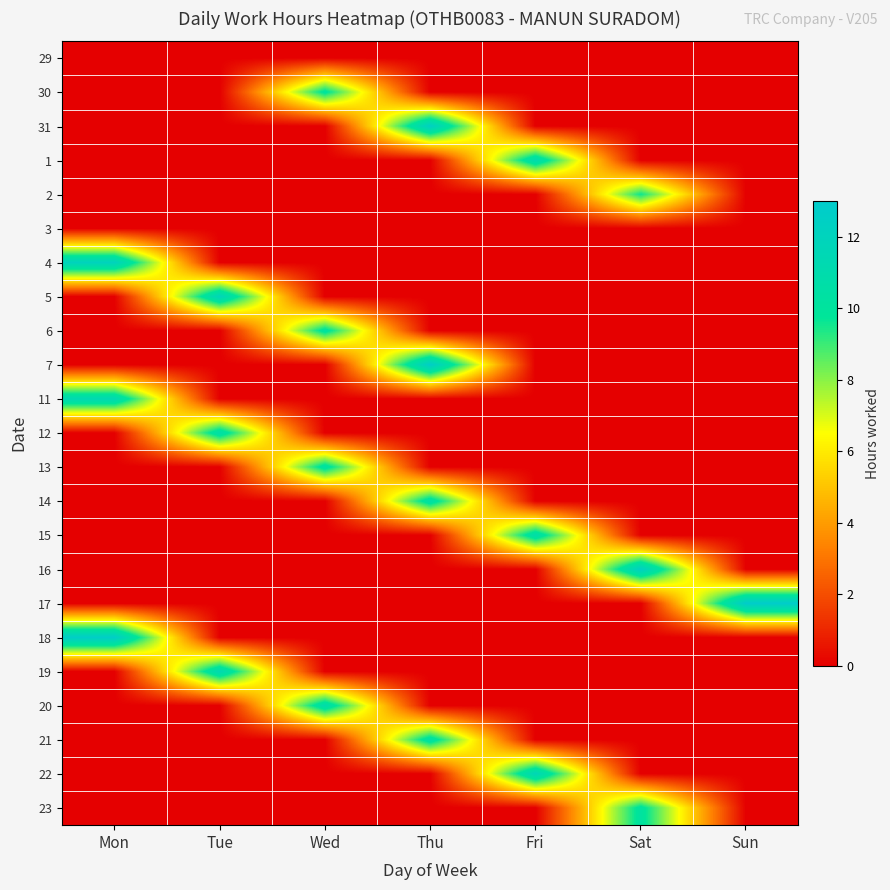

Reading left to right, extract all data points from this chart.

29: Mon=0.0	Tue=0.0	Wed=0.0	Thu=0.0	Fri=0.0	Sat=0.0	Sun=0.0
30: Mon=0.0	Tue=0.0	Wed=10.1	Thu=0.0	Fri=0.0	Sat=0.0	Sun=0.0
31: Mon=0.0	Tue=0.0	Wed=0.0	Thu=12.4	Fri=0.0	Sat=0.0	Sun=0.0
1: Mon=0.0	Tue=0.0	Wed=0.0	Thu=0.0	Fri=11.1	Sat=0.0	Sun=0.0
2: Mon=0.0	Tue=0.0	Wed=0.0	Thu=0.0	Fri=0.0	Sat=9.6	Sun=0.0
3: Mon=0.0	Tue=0.0	Wed=0.0	Thu=0.0	Fri=0.0	Sat=0.0	Sun=0.0
4: Mon=12.1	Tue=0.0	Wed=0.0	Thu=0.0	Fri=0.0	Sat=0.0	Sun=0.0
5: Mon=0.0	Tue=11.8	Wed=0.0	Thu=0.0	Fri=0.0	Sat=0.0	Sun=0.0
6: Mon=0.0	Tue=0.0	Wed=10.3	Thu=0.0	Fri=0.0	Sat=0.0	Sun=0.0
7: Mon=0.0	Tue=0.0	Wed=0.0	Thu=12.7	Fri=0.0	Sat=0.0	Sun=0.0
11: Mon=11.3	Tue=0.0	Wed=0.0	Thu=0.0	Fri=0.0	Sat=0.0	Sun=0.0
12: Mon=0.0	Tue=10.7	Wed=0.0	Thu=0.0	Fri=0.0	Sat=0.0	Sun=0.0
13: Mon=0.0	Tue=0.0	Wed=10.4	Thu=0.0	Fri=0.0	Sat=0.0	Sun=0.0
14: Mon=0.0	Tue=0.0	Wed=0.0	Thu=10.6	Fri=0.0	Sat=0.0	Sun=0.0
15: Mon=0.0	Tue=0.0	Wed=0.0	Thu=0.0	Fri=10.8	Sat=0.0	Sun=0.0
16: Mon=0.0	Tue=0.0	Wed=0.0	Thu=0.0	Fri=0.0	Sat=12.4	Sun=0.0
17: Mon=0.0	Tue=0.0	Wed=0.0	Thu=0.0	Fri=0.0	Sat=0.0	Sun=12.9
18: Mon=12.7	Tue=0.0	Wed=0.0	Thu=0.0	Fri=0.0	Sat=0.0	Sun=0.0
19: Mon=0.0	Tue=11.4	Wed=0.0	Thu=0.0	Fri=0.0	Sat=0.0	Sun=0.0
20: Mon=0.0	Tue=0.0	Wed=10.9	Thu=0.0	Fri=0.0	Sat=0.0	Sun=0.0
21: Mon=0.0	Tue=0.0	Wed=0.0	Thu=10.6	Fri=0.0	Sat=0.0	Sun=0.0
22: Mon=0.0	Tue=0.0	Wed=0.0	Thu=0.0	Fri=11.7	Sat=0.0	Sun=0.0
23: Mon=0.0	Tue=0.0	Wed=0.0	Thu=0.0	Fri=0.0	Sat=10.2	Sun=0.0